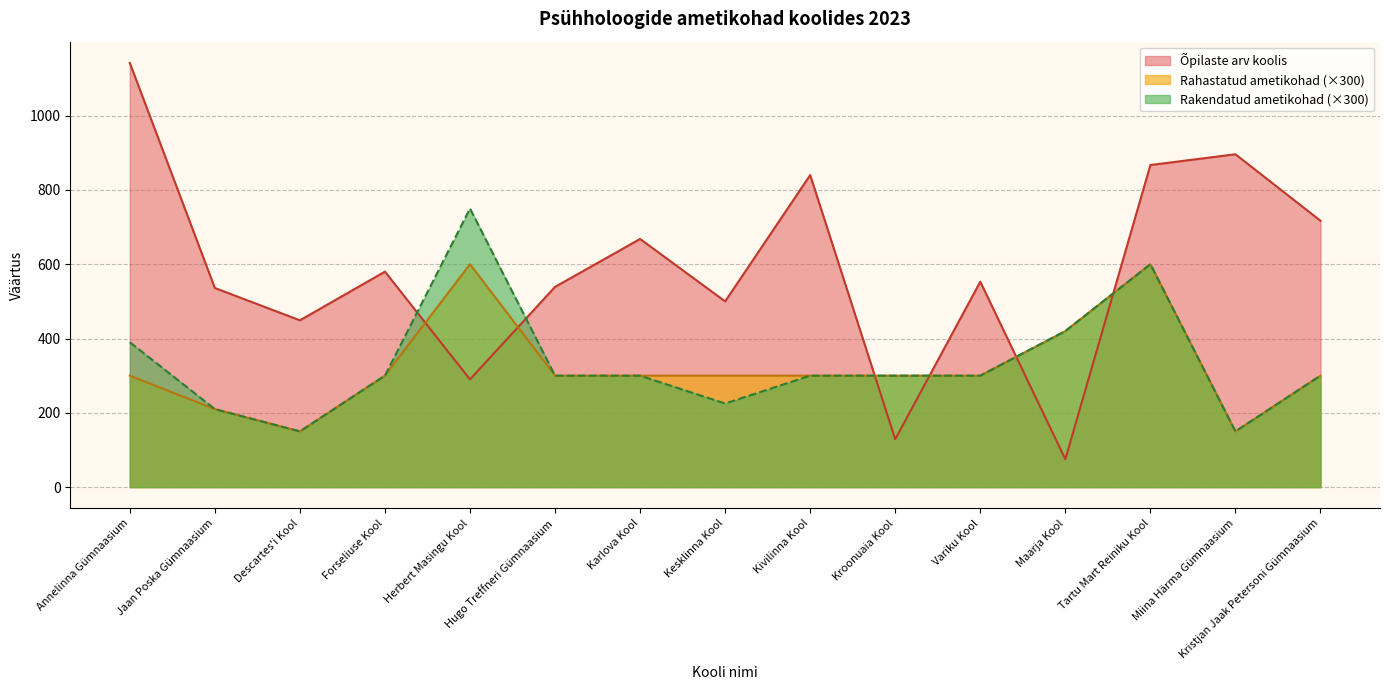

How many series are shown in this chart?

3